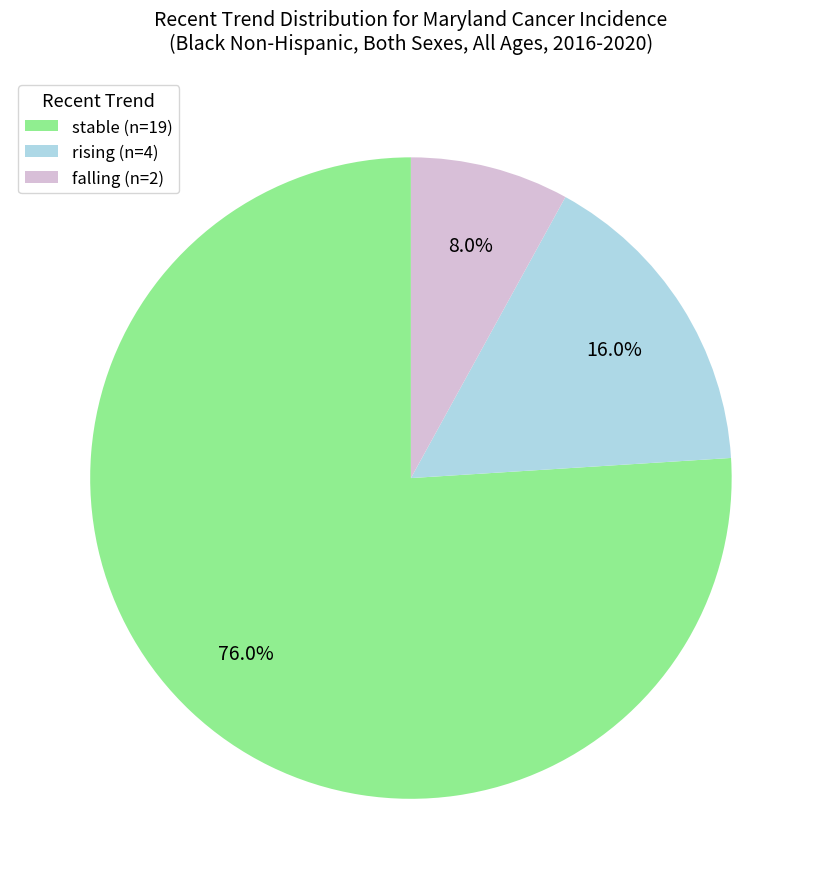

What is the ratio of the value at rising (n=4) to the value at falling (n=2)?

2.0